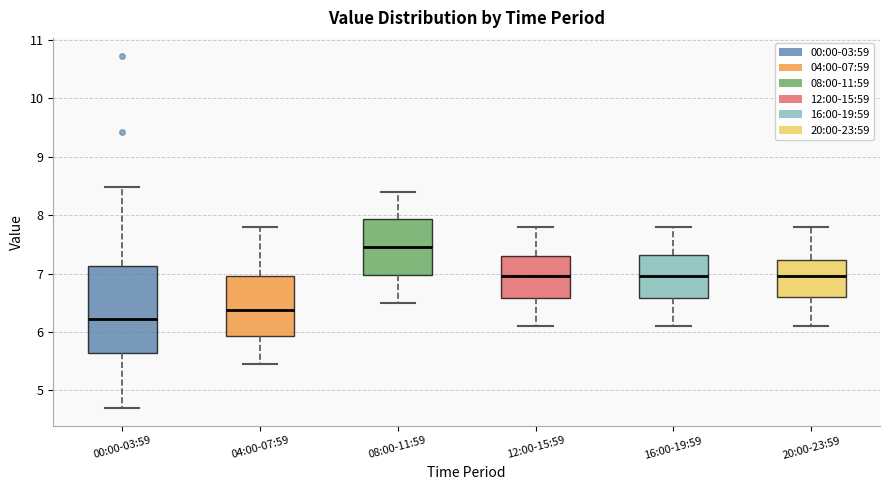

Comparing the boxes themselves (not the whiskers), which one is the tallest?

00:00-03:59